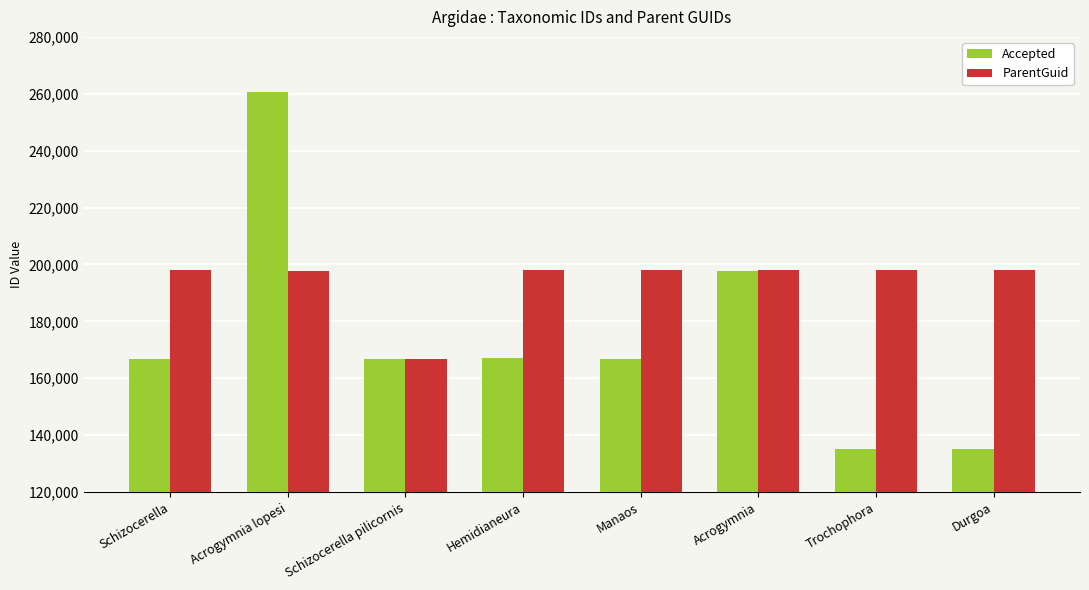

What position from the left is Trochophora?

7